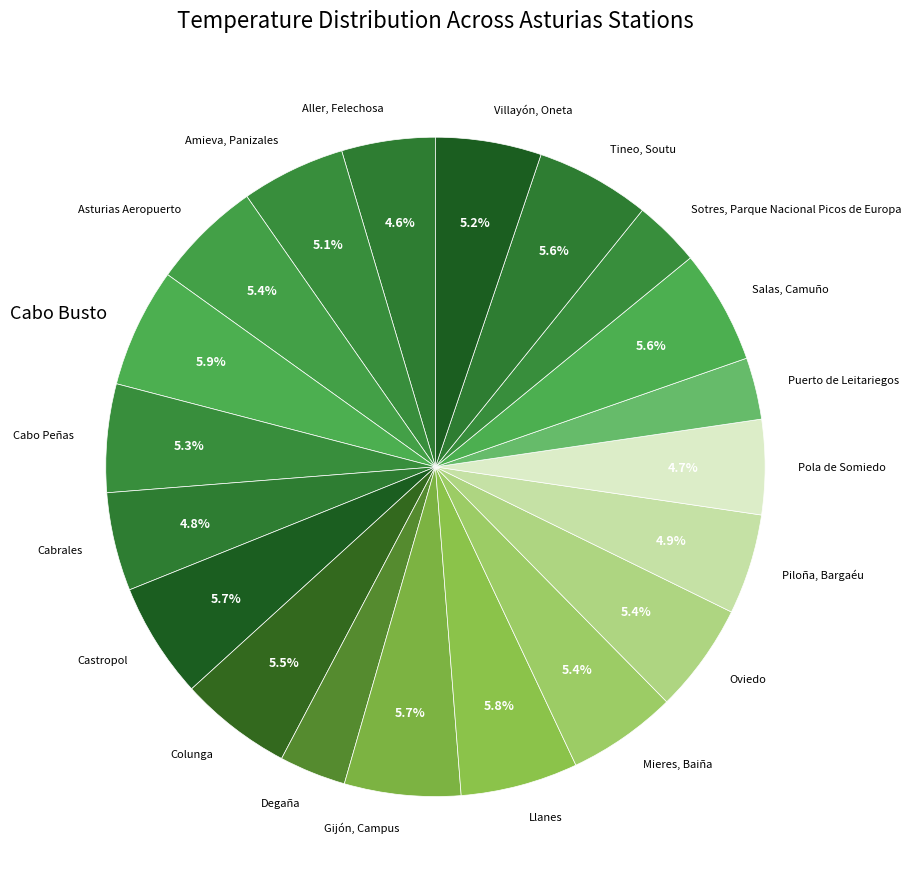

What is the ratio of the value at Tineo, Soutu to the value at Llanes?

1.0